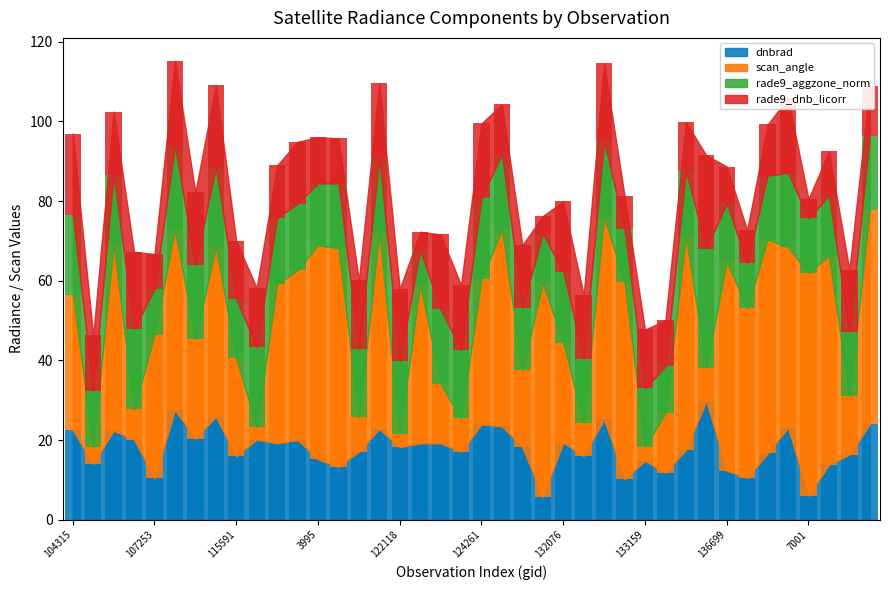

True or false: rade9_aggzone_norm has a value of 9.0 at 3995.

False